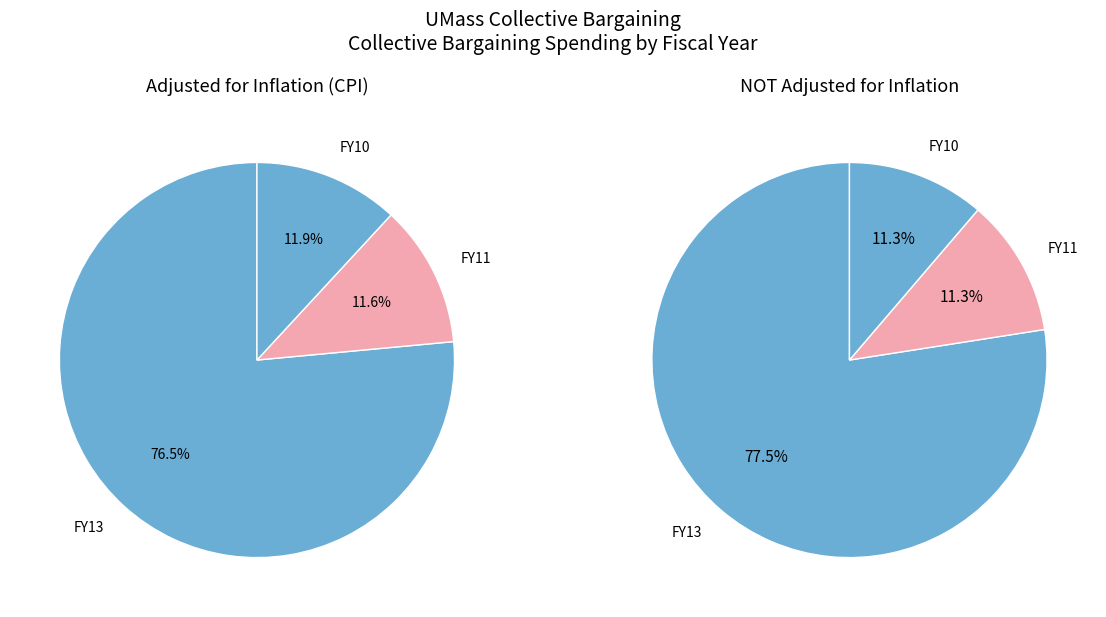

Do FY11 and FY13 together represent more than half of the pie?

Yes